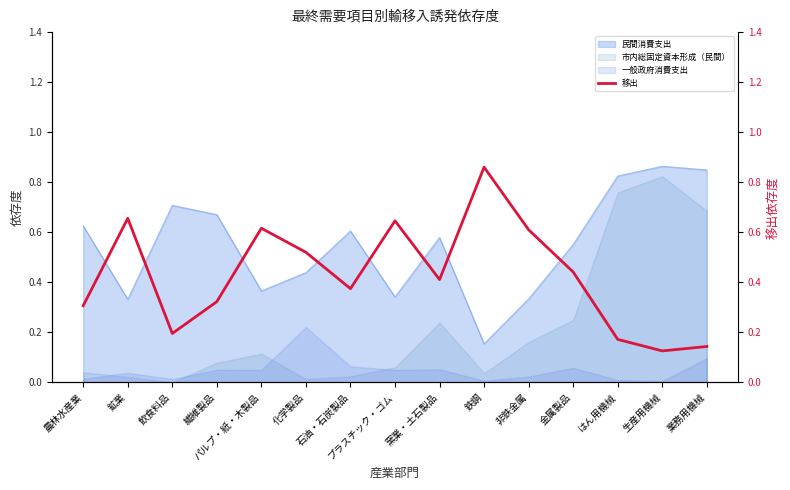

How many data points does each series have?

15